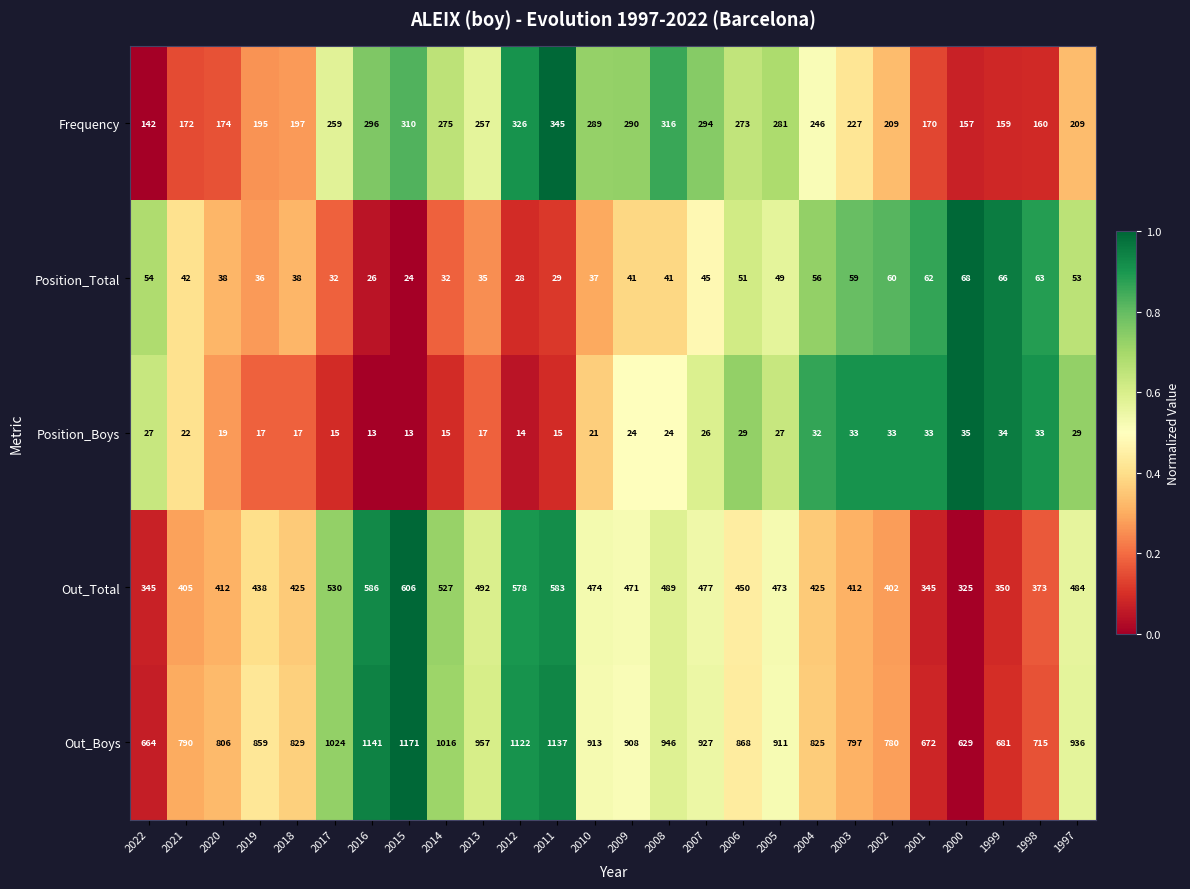

Is the value of Frequency at 2007 greater than the value of Out_Total at 2010?

No